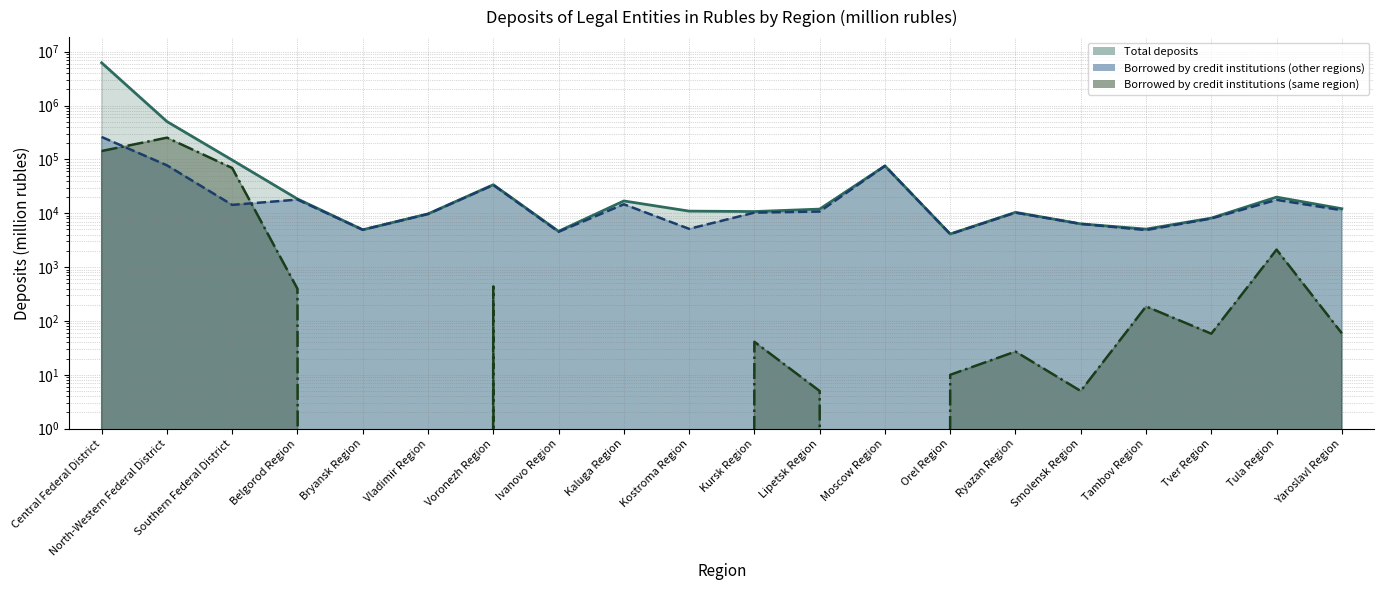

Reading right to left, transcribe all the data shown in this chart.

Total deposits: 12133	19919	8117	5073	6344	10392	4111	75680	11931	10744	10942	16900	4622	33835	9725	4930	18421	97122	504198	6206933
Borrowed by credit institutions (other regions): 11362	17713	7982	4862	6339	10234	4101	75566	10750	10246	5127	14663	4519	33397	9670	4930	17903	14285	77531	260270
Borrowed by credit institutions (same region): 59	2110	58	186	5	27	10	0	5	41	0	0	0	438	0	0	395	69080	252686	142902